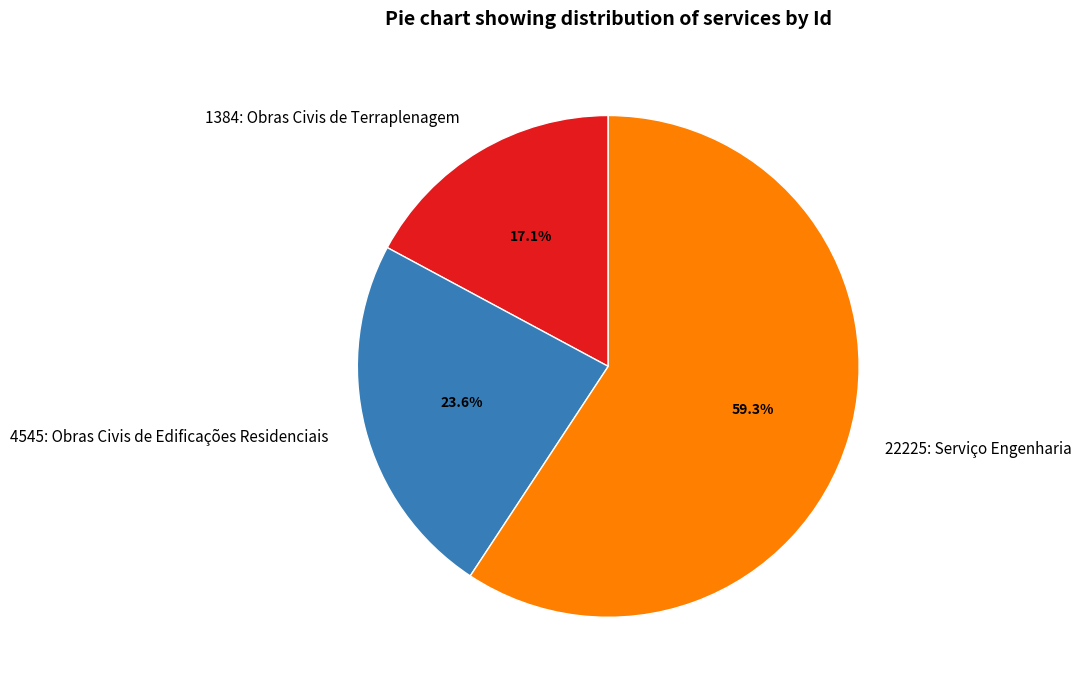

Is it true that 4545: Obras Civis de Edificações Residenciais is 12% of the pie?

False